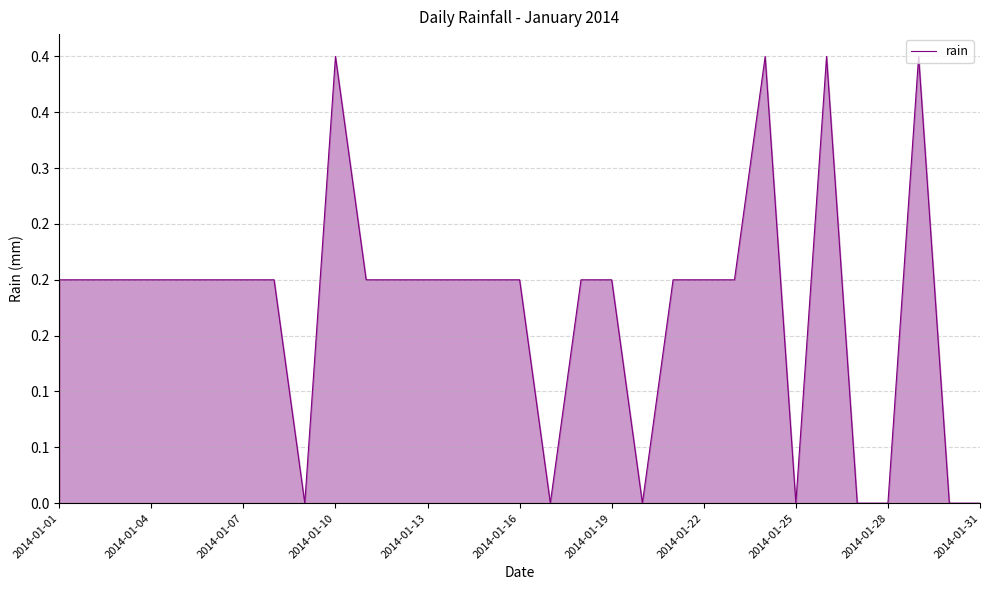

What is the difference between the maximum and second lowest values?

0.4